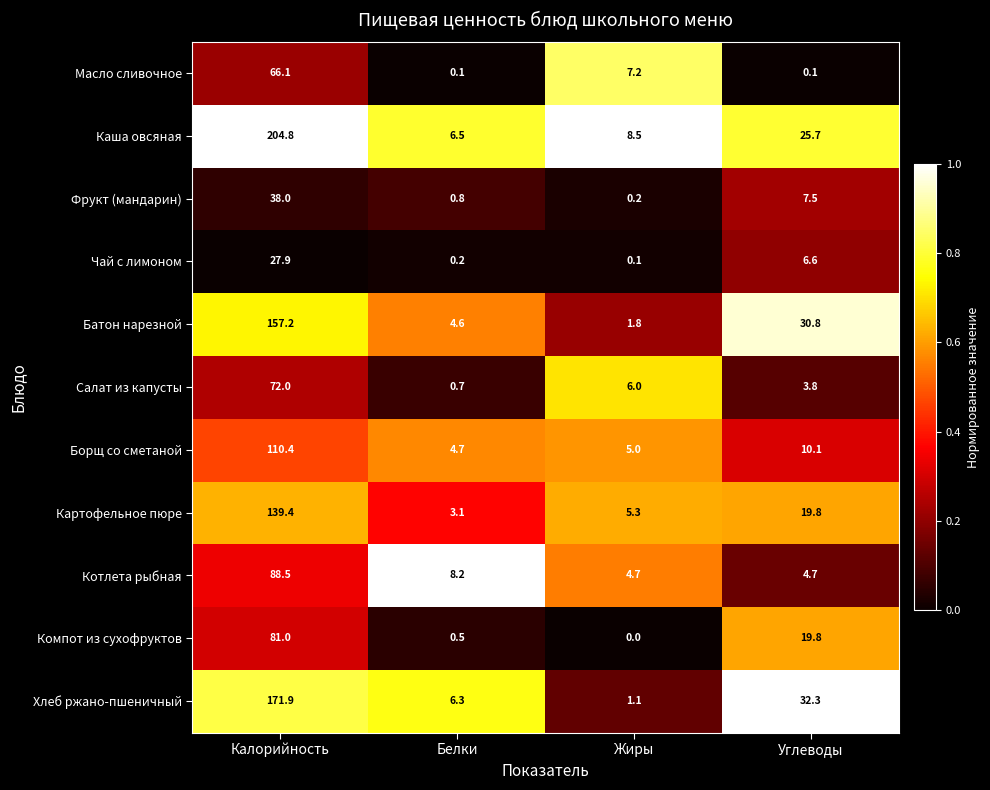

What is the difference between the maximum and minimum values in the Картофельное пюре series?

136.3